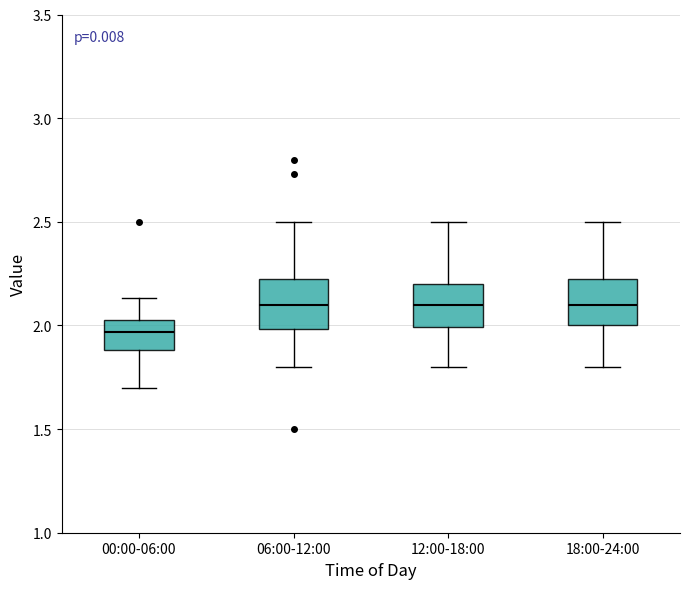

Reading left to right, read every box against the y-axis: the position of its median line, the range the box covers, and the ends of its whiskers. The values are not printed on the chart, so give them approximately, as read against the axis.

00:00-06:00: median 1.95, box 1.90 to 2.05, whiskers 1.70 to 2.15
06:00-12:00: median 2.10, box 2.00 to 2.25, whiskers 1.80 to 2.50
12:00-18:00: median 2.10, box 2.00 to 2.20, whiskers 1.80 to 2.50
18:00-24:00: median 2.10, box 2.00 to 2.25, whiskers 1.80 to 2.50